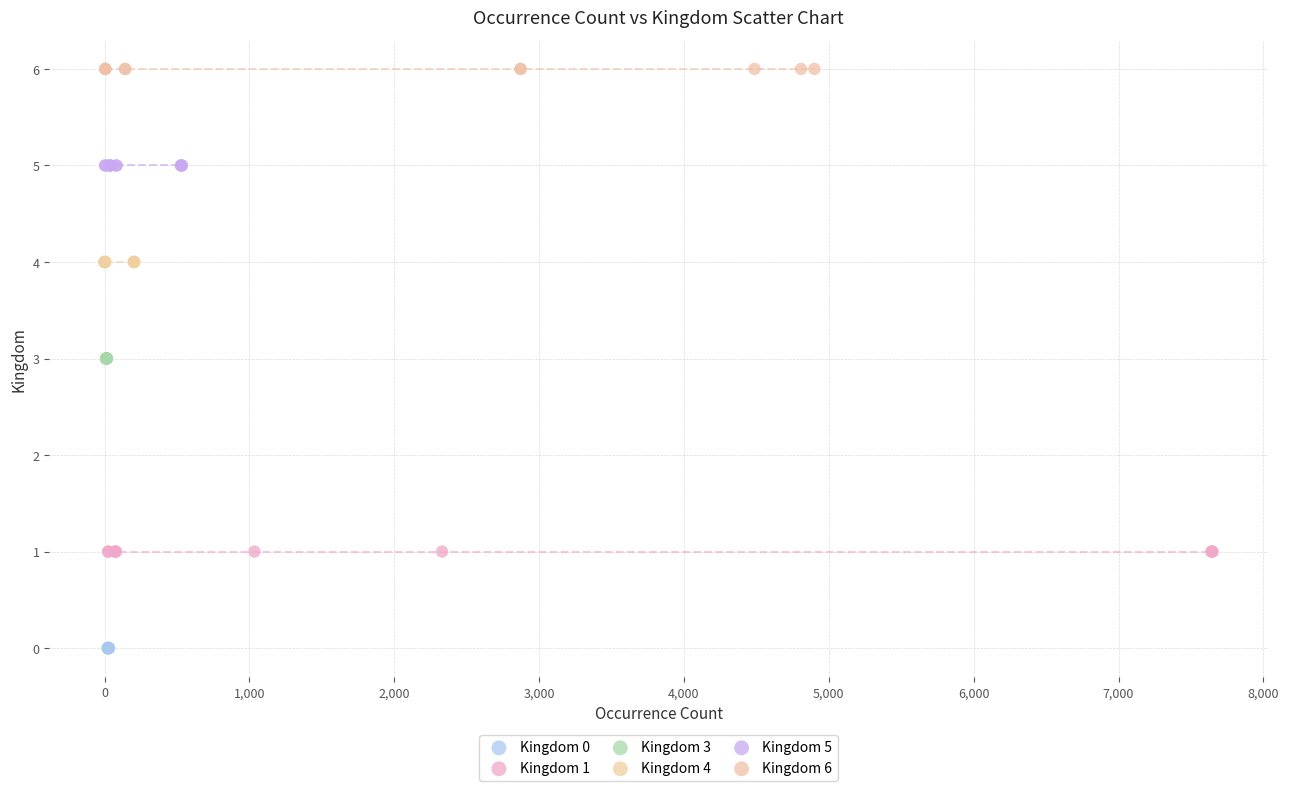

Which series contains the lowest Y value?

Kingdom 0